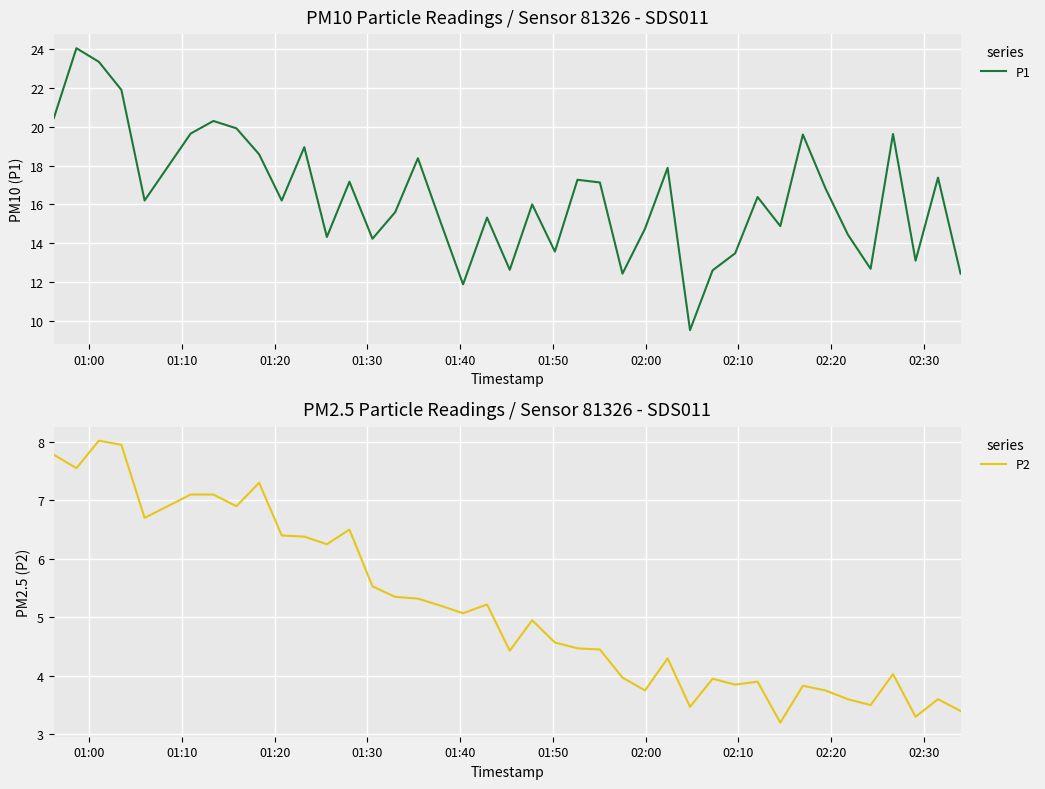

What is the difference between the second highest and minimum values in the P1 series?

13.8